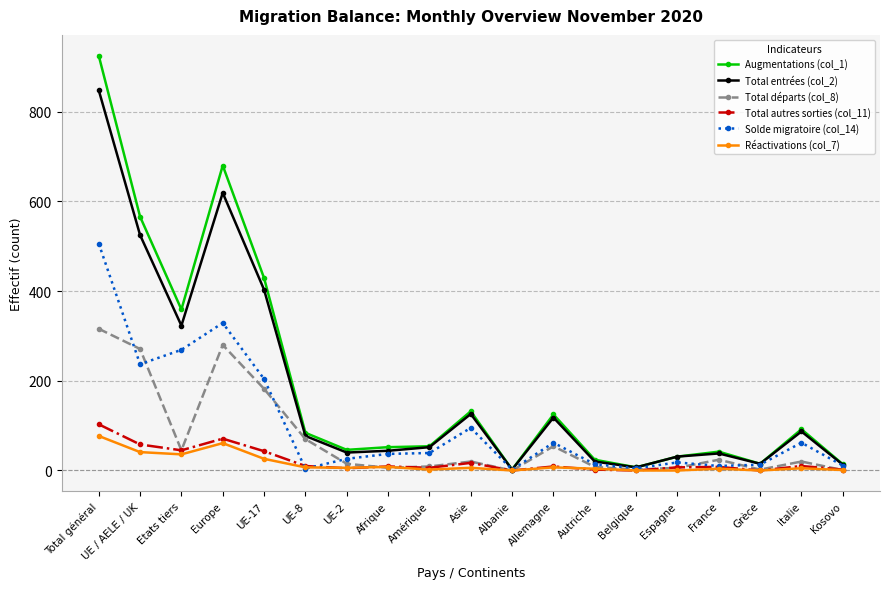

At which category is the sum across all series the highest?

Total général